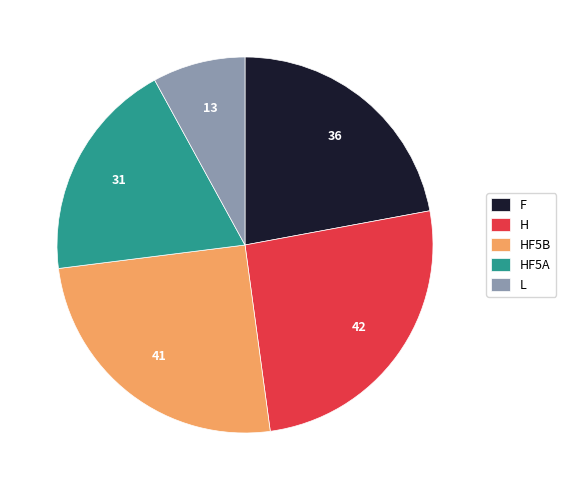

Do HF5B and H together represent more than half of the pie?

Yes